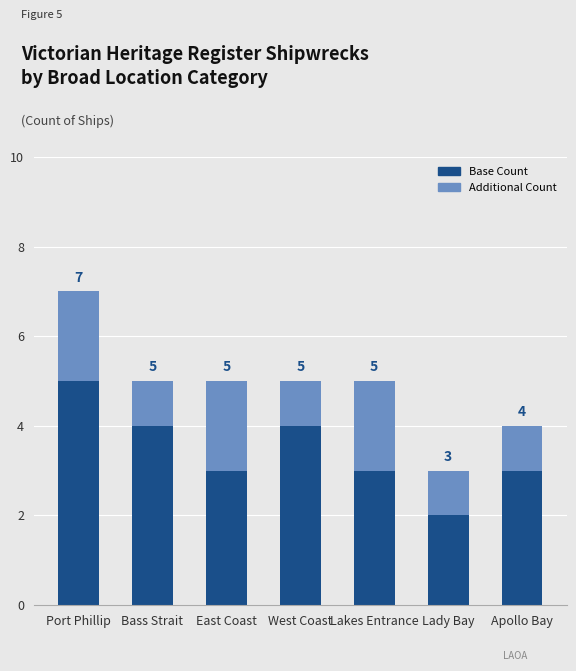

Count the Base Count values in the range 3 to 4.

5